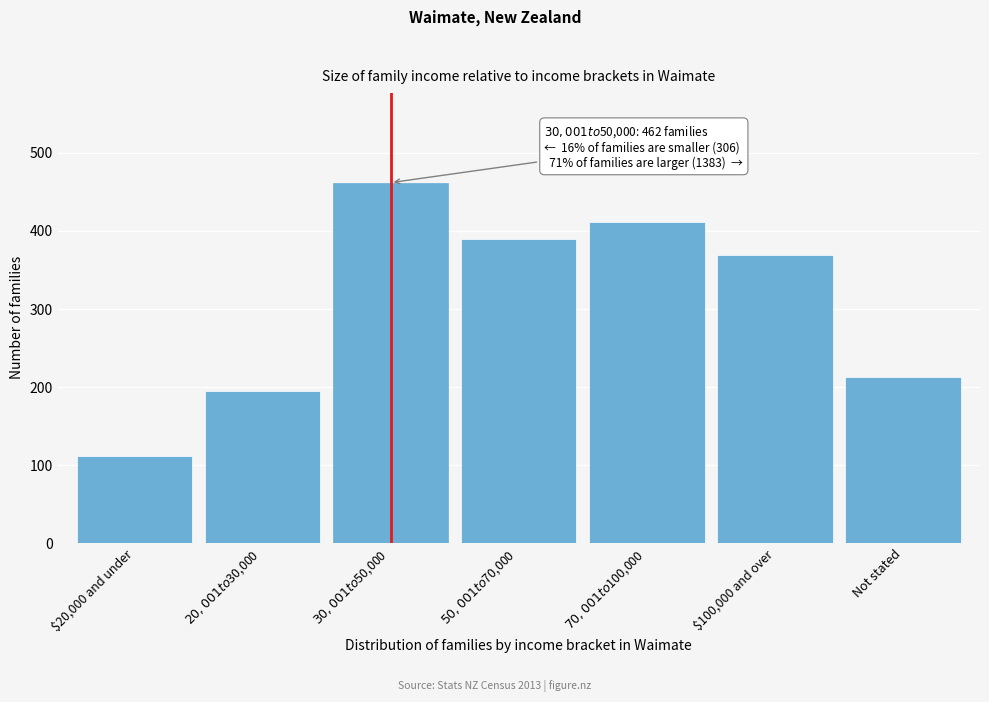

Reading left to right, transcribe all the data shown in this chart.

111	195	462	390	411	369	213